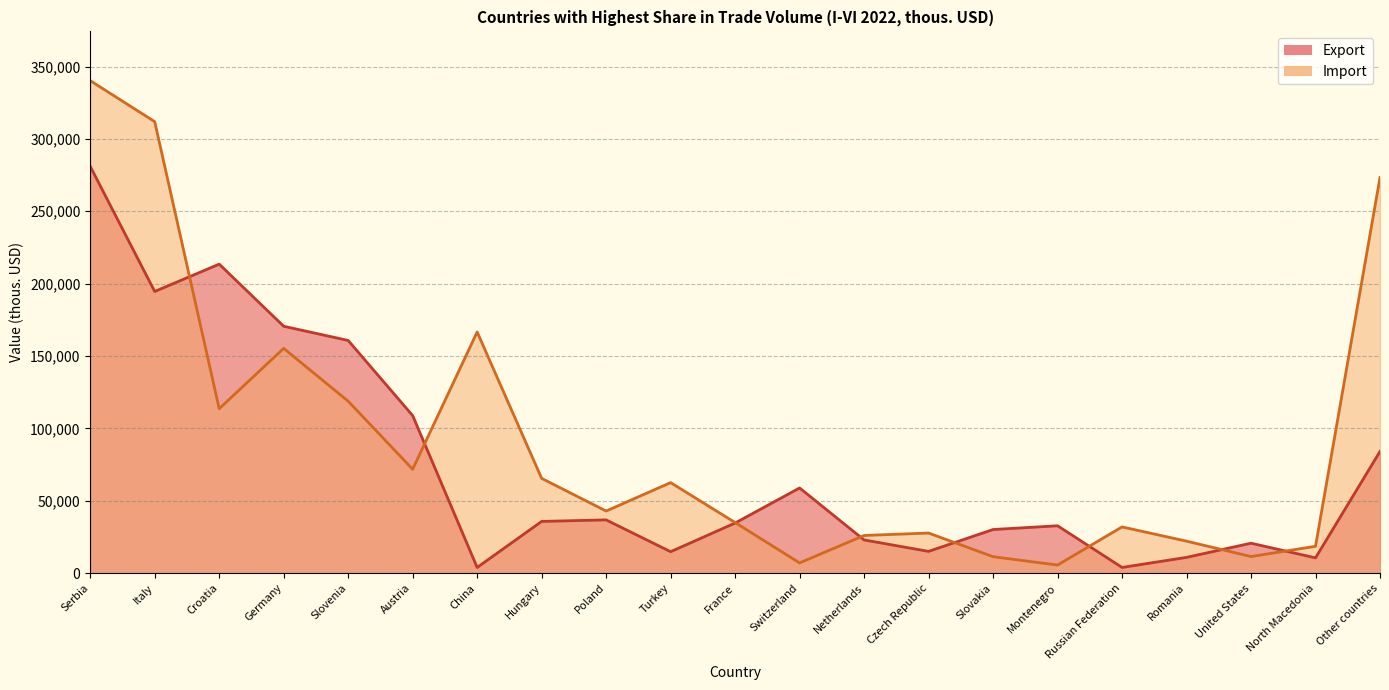

Which series has the largest range (max minus min)?

Import